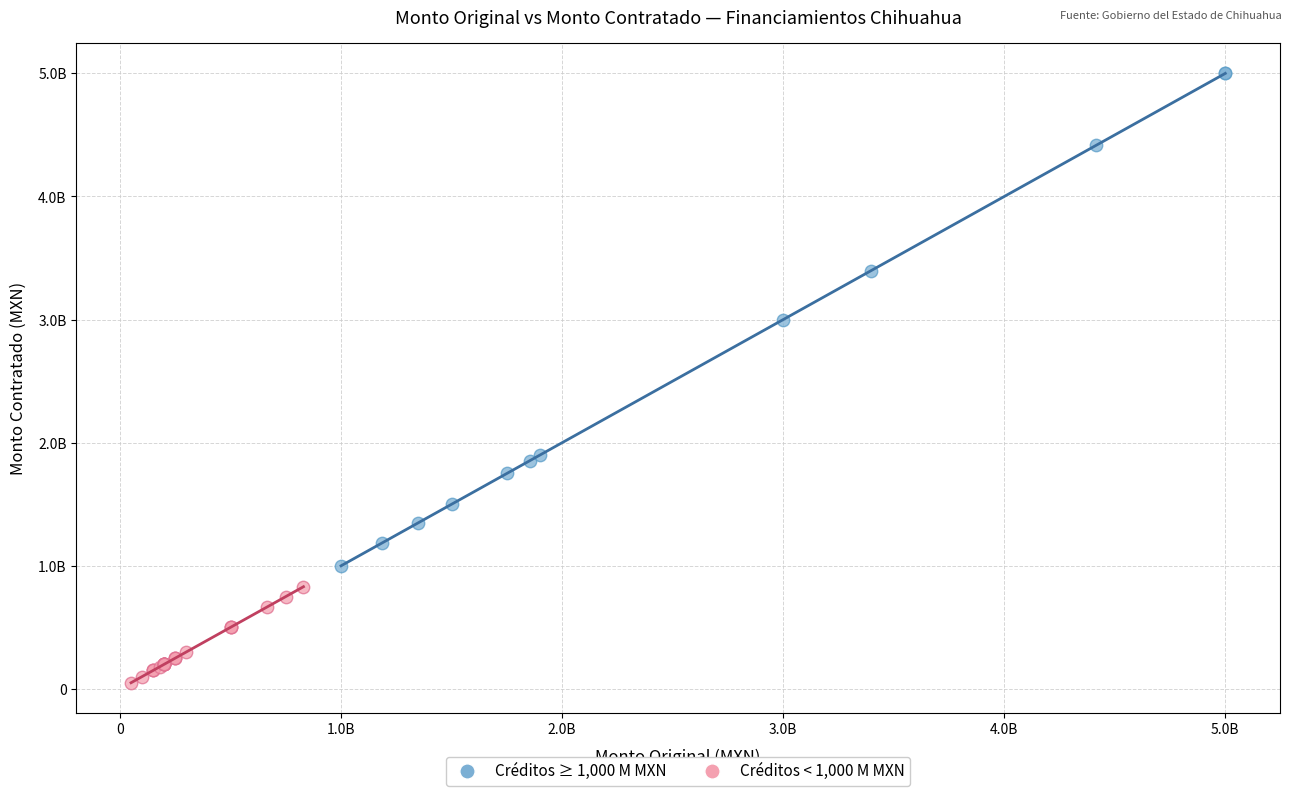

What are all the series names shown in the legend?

Créditos ≥ 1,000 M MXN, Créditos < 1,000 M MXN